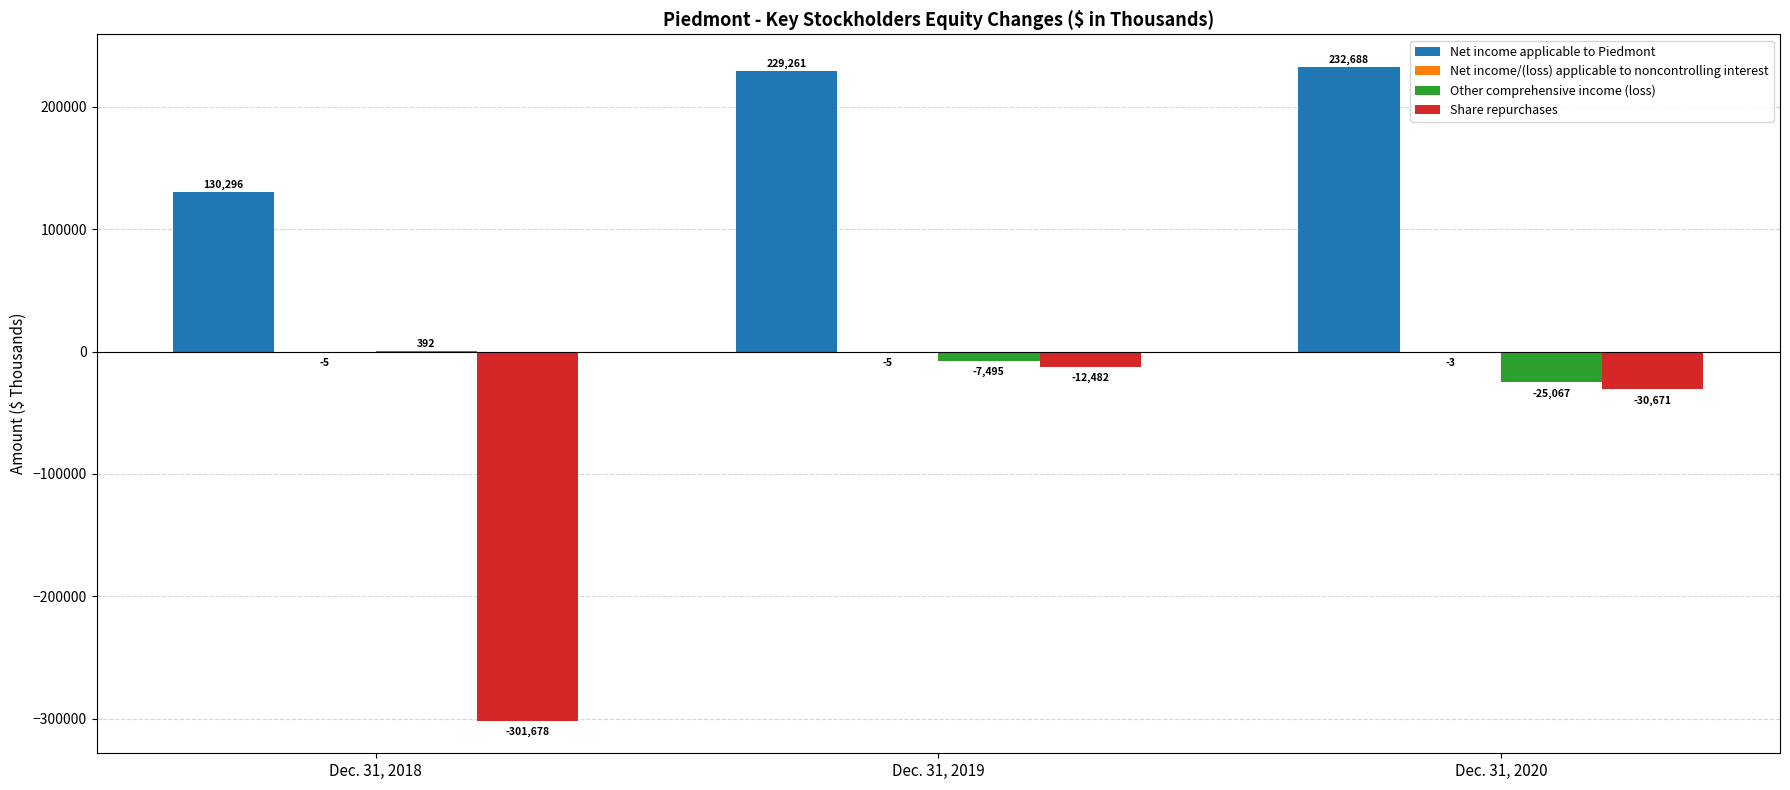

How many groups of bars are there?

3